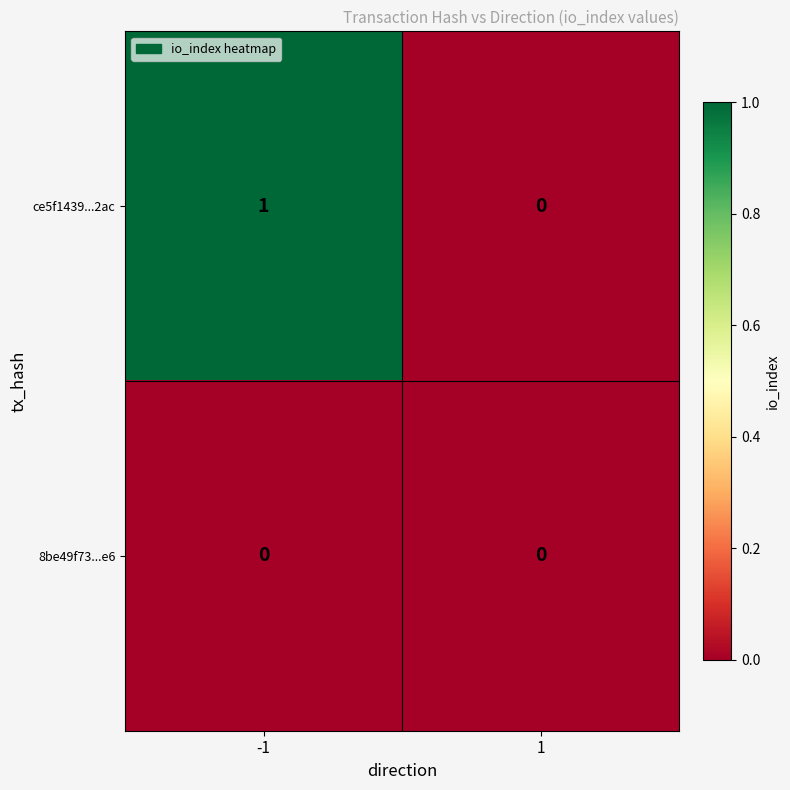

True or false: 8be49f73...e6 has a value of 0 at 1.

True